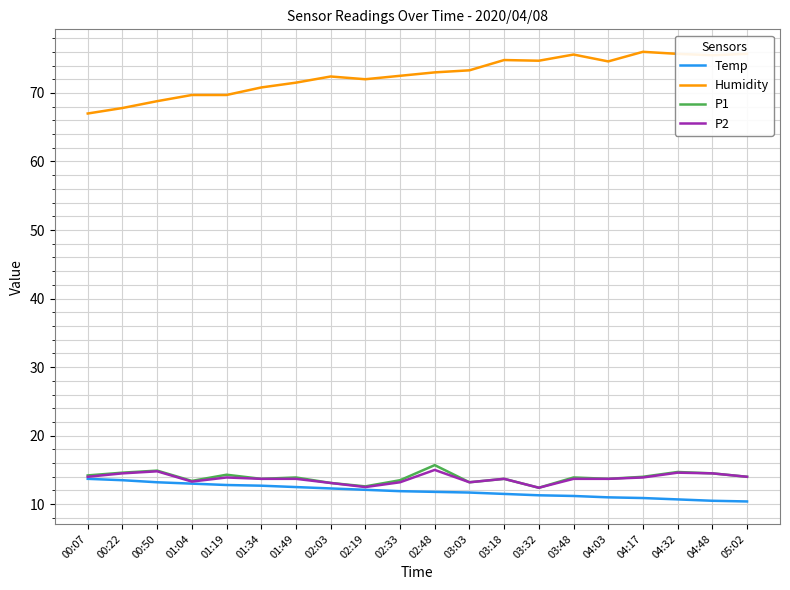

What are all the series names shown in the legend?

Temp, Humidity, P1, P2